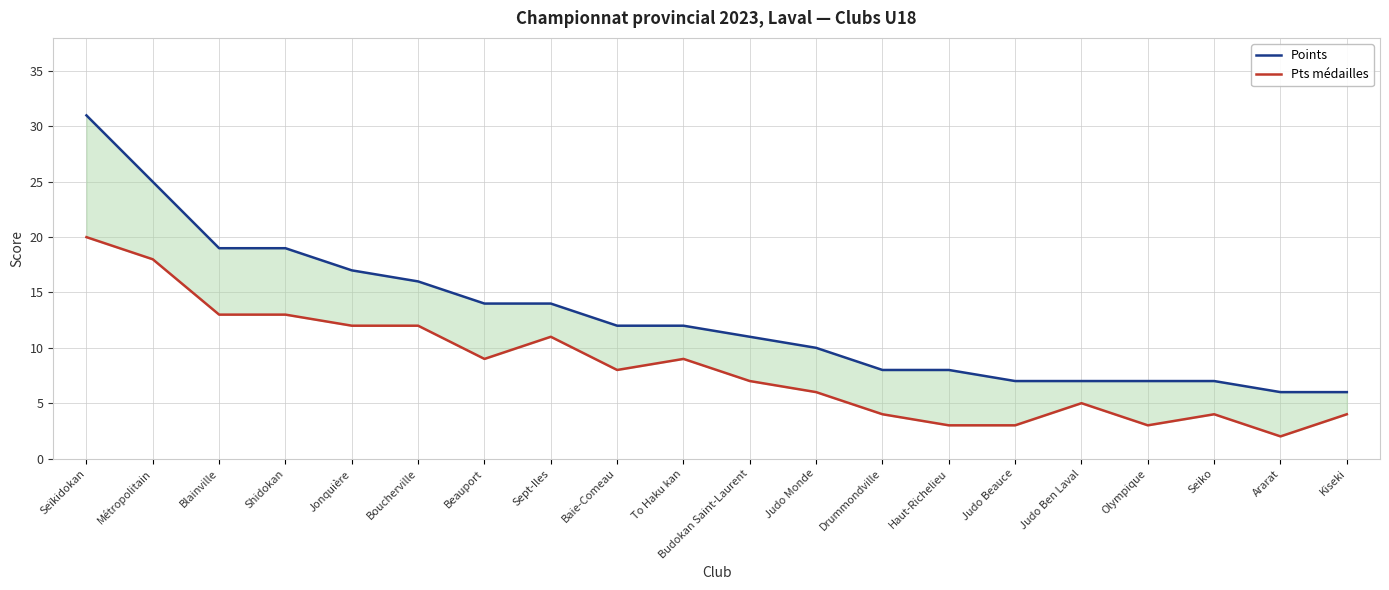

Which has a higher value, Judo Monde or Beauport?

Beauport